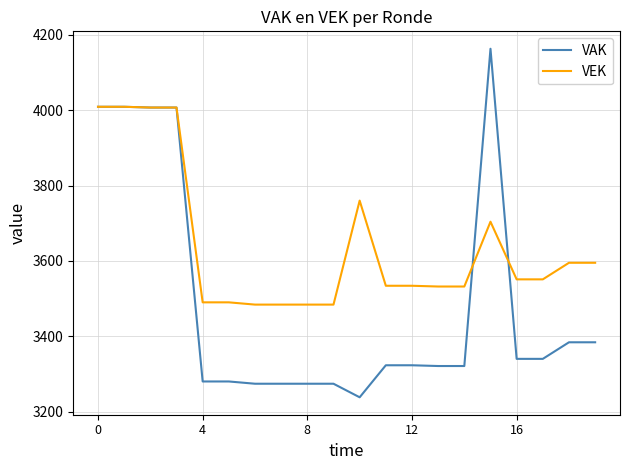

Rank the series by their maximum value, from lowest to highest.

VEK, VAK